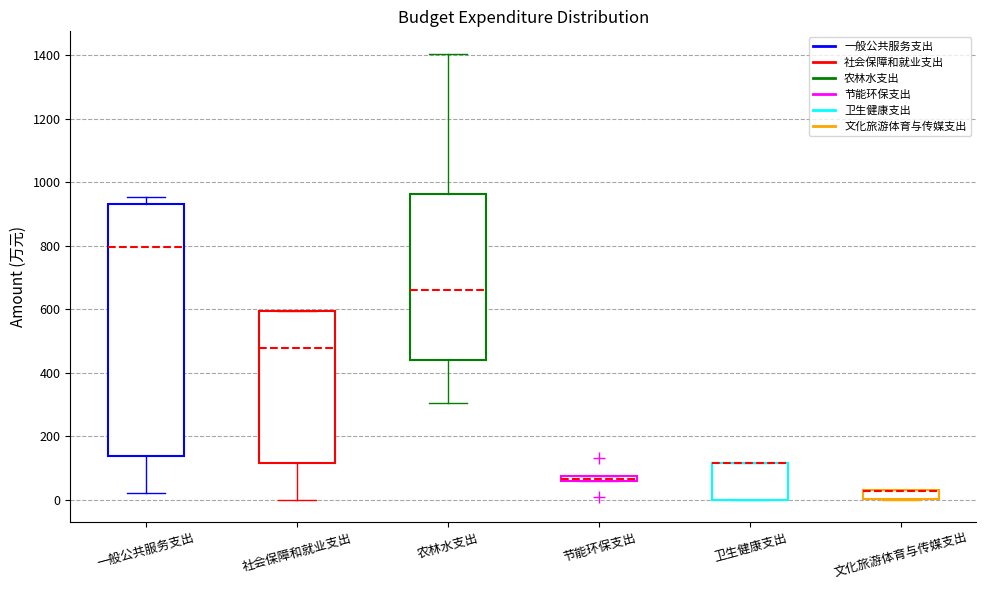

Where is the upper edge of the box for 文化旅游体育与传媒支出 on the y-axis? The values are not printed on the chart, so give them approximately, as read against the axis.

40